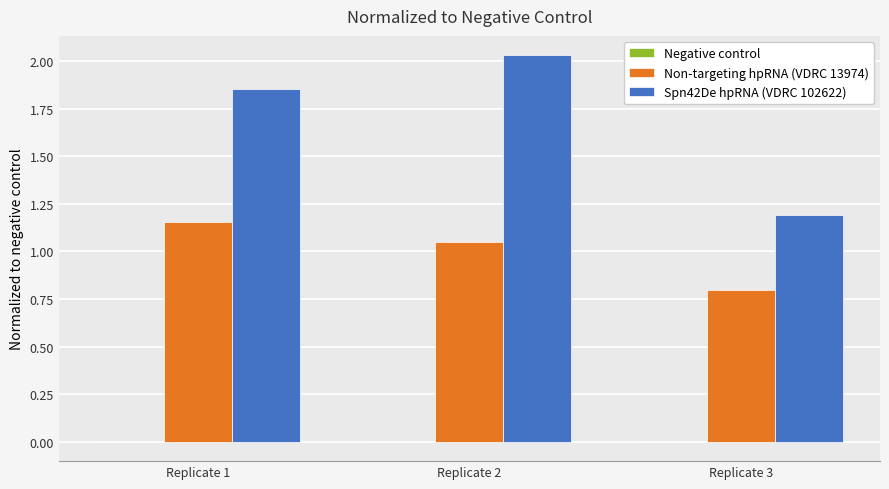

Which series has the largest total across all categories?

Spn42De hpRNA (VDRC 102622)